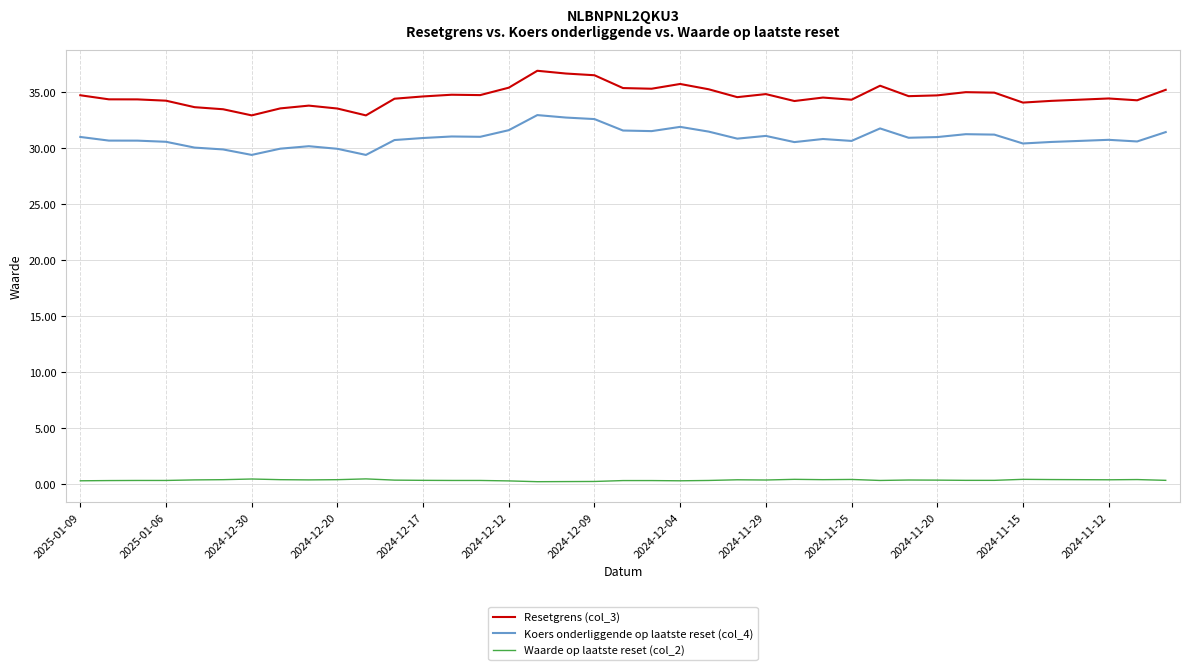

True or false: Koers onderliggende op laatste reset (col_4) and Resetgrens (col_3) cross at least once.

False